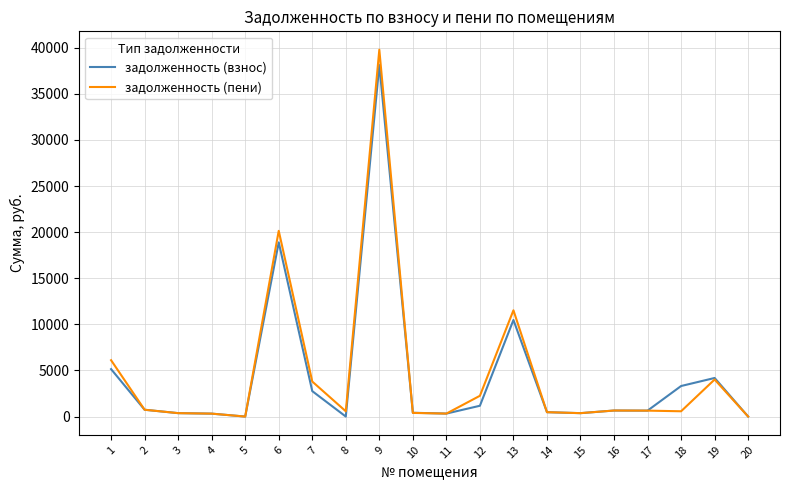

How many distinct data groups are displayed?

2